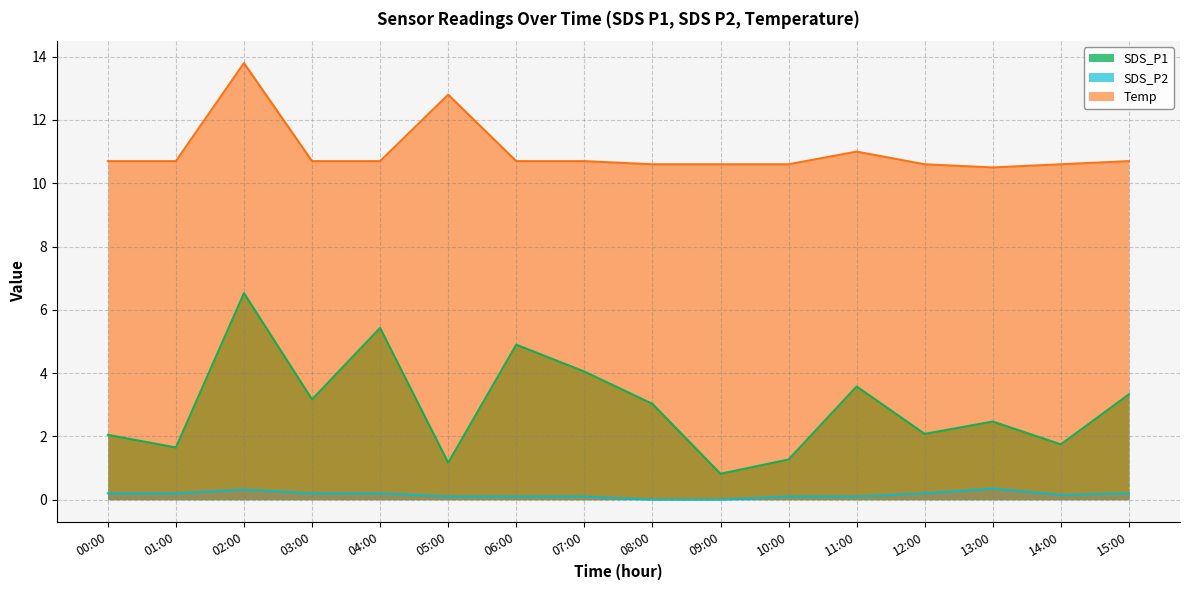

Reading left to right, extract all data points from this chart.

SDS_P1: 00:00=2.0	01:00=1.6	02:00=6.5	03:00=3.2	04:00=5.4	05:00=1.2	06:00=4.9	07:00=4.0	08:00=3.0	09:00=0.8	10:00=1.3	11:00=3.6	12:00=2.1	13:00=2.5	14:00=1.8	15:00=3.3
SDS_P2: 00:00=0.2	01:00=0.2	02:00=0.3	03:00=0.2	04:00=0.2	05:00=0.1	06:00=0.1	07:00=0.1	08:00=0.0	09:00=0.0	10:00=0.1	11:00=0.1	12:00=0.2	13:00=0.3	14:00=0.1	15:00=0.2
Temp: 00:00=10.7	01:00=10.7	02:00=13.8	03:00=10.7	04:00=10.7	05:00=12.8	06:00=10.7	07:00=10.7	08:00=10.6	09:00=10.6	10:00=10.6	11:00=11.0	12:00=10.6	13:00=10.5	14:00=10.6	15:00=10.7